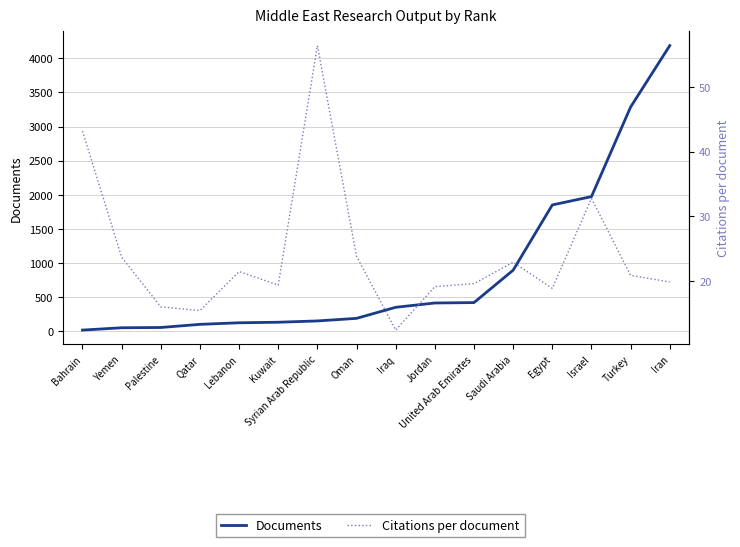

Reading left to right, transcribe all the data shown in this chart.

Documents: 17.0	51.0	55.0	101.0	124.0	132.0	151.0	189.0	351.0	414.0	420.0	895.0	1851.0	1973.0	3286.0	4186.0
Citations per document: 43.2	23.7	16.0	15.4	21.5	19.4	56.4	23.8	12.4	19.1	19.6	22.9	18.9	32.8	20.9	19.9